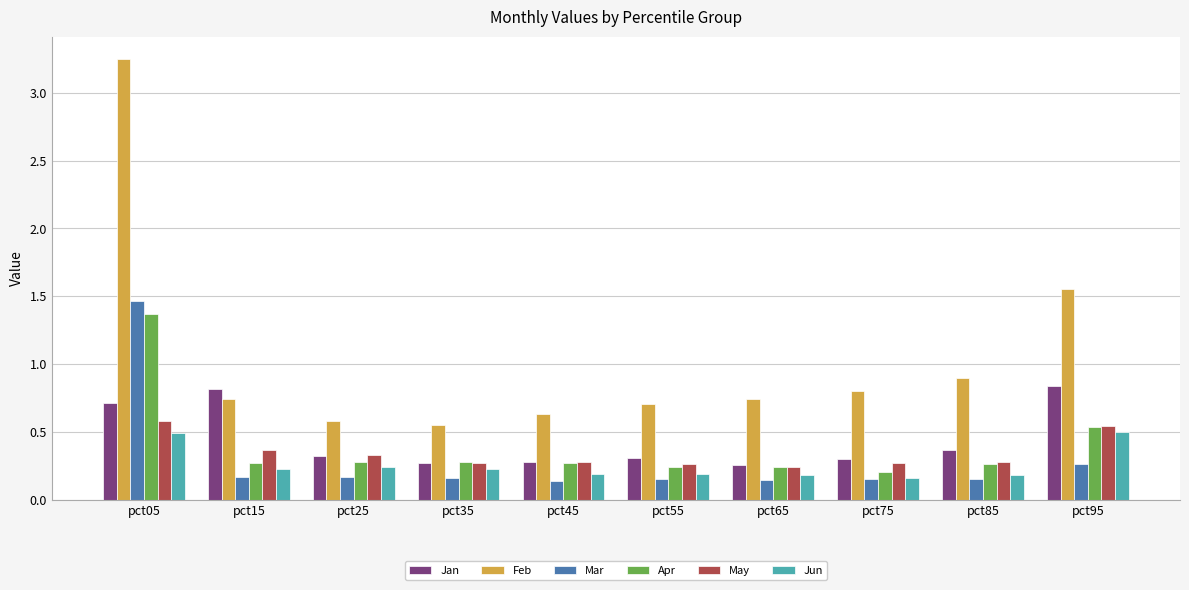

What is the total value across all series at pct35?

1.8